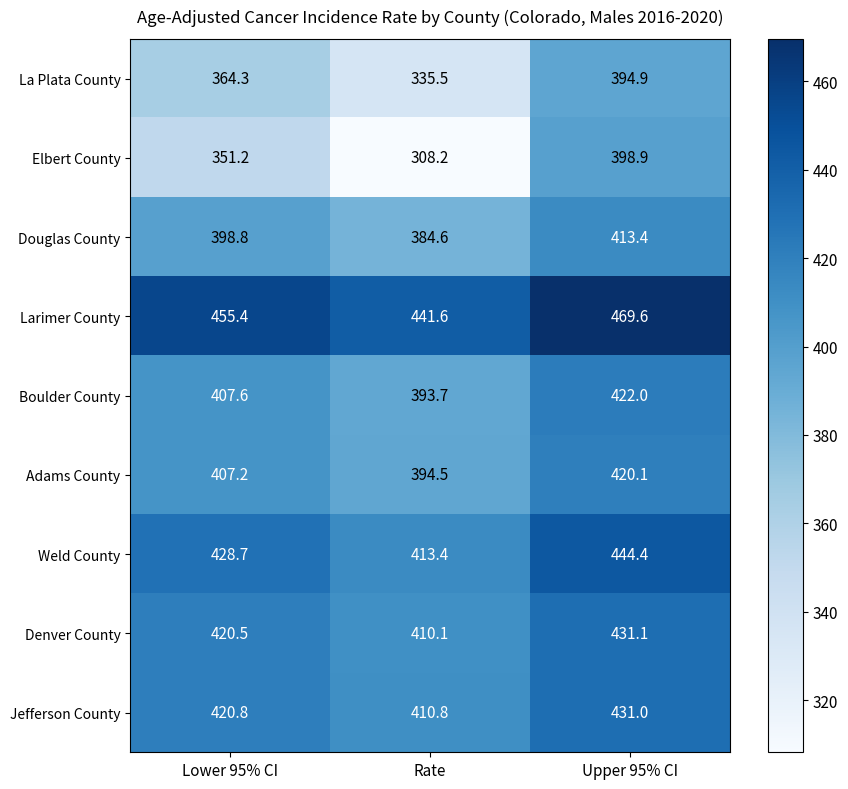

How many data points does each series have?

3